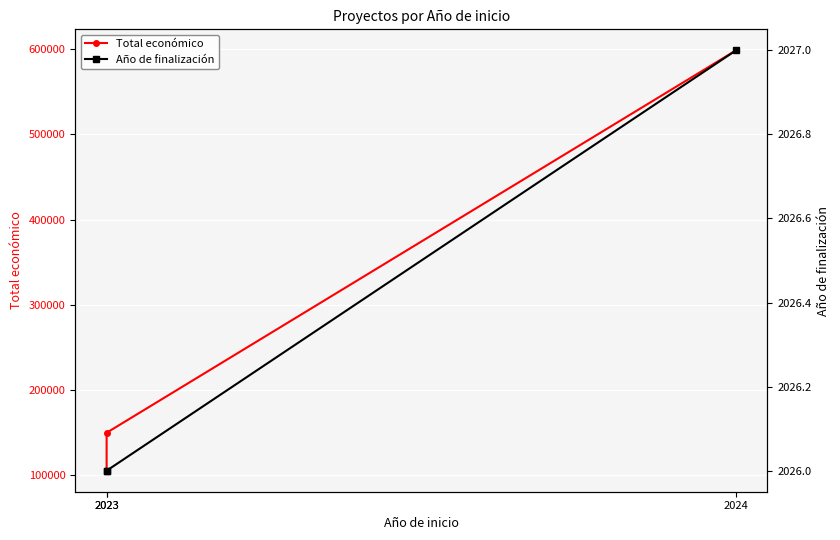

What is the greatest value displayed?

598303